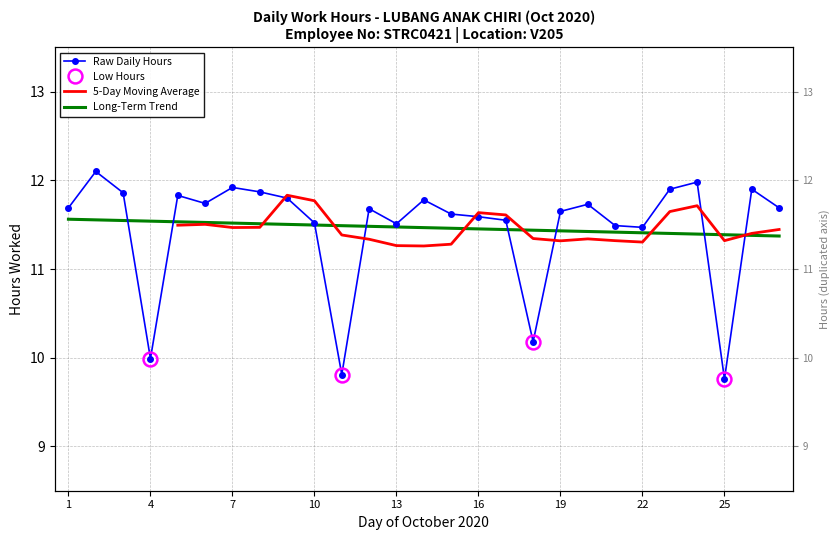

Rank the categories by value from highest to lowest.

2, 24, 7, 23, 26, 8, 3, 5, 9, 14, 6, 20, 1, 27, 12, 19, 15, 16, 17, 10, 13, 21, 22, 18, 4, 11, 25